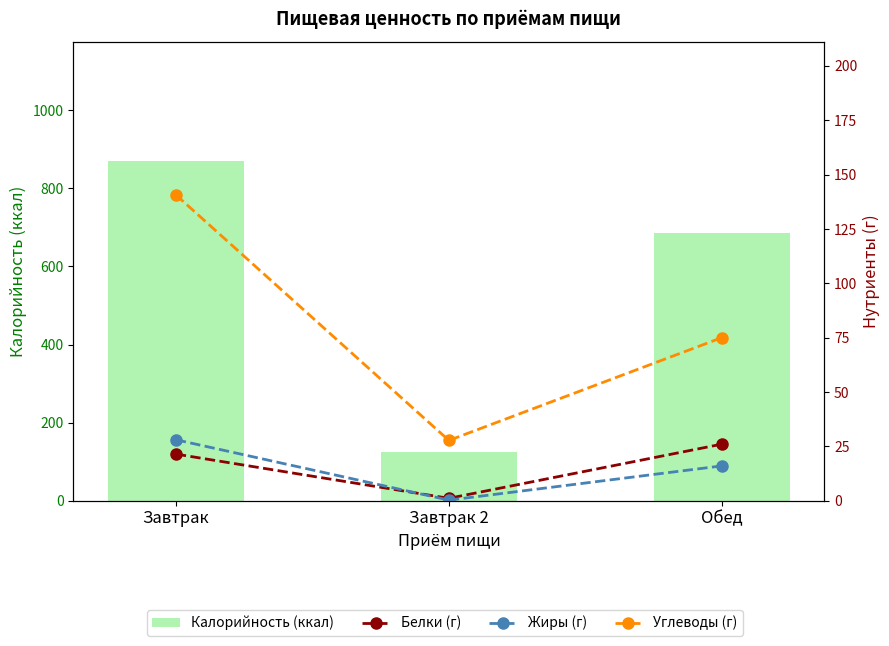

List the series in order of their peak value, lowest first.

Белки (г), Жиры (г), Углеводы (г), Калорийность (ккал)